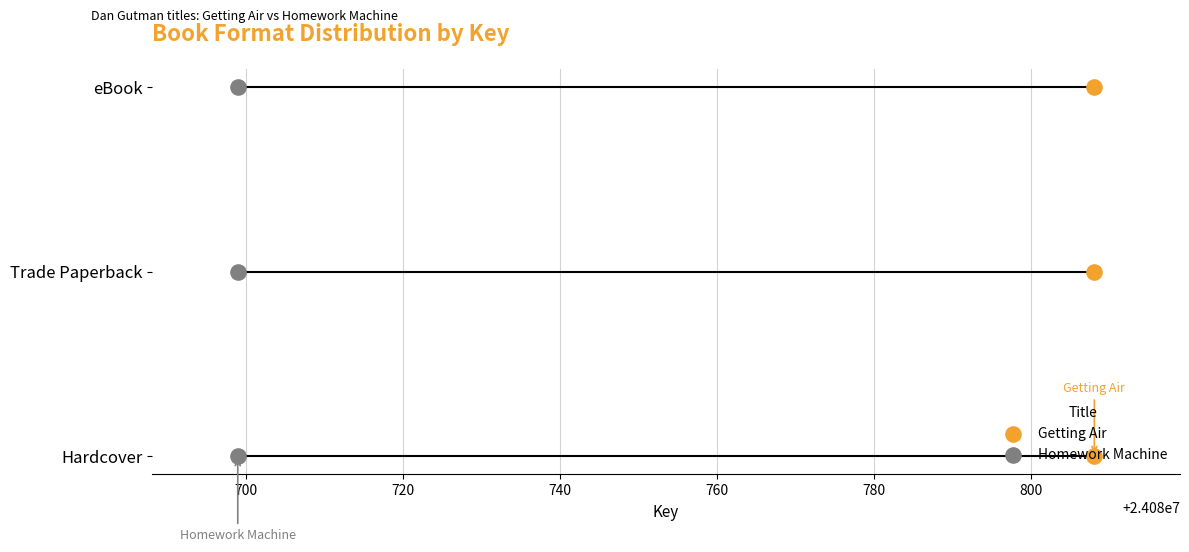

Which series reaches the maximum Y coordinate?

Getting Air